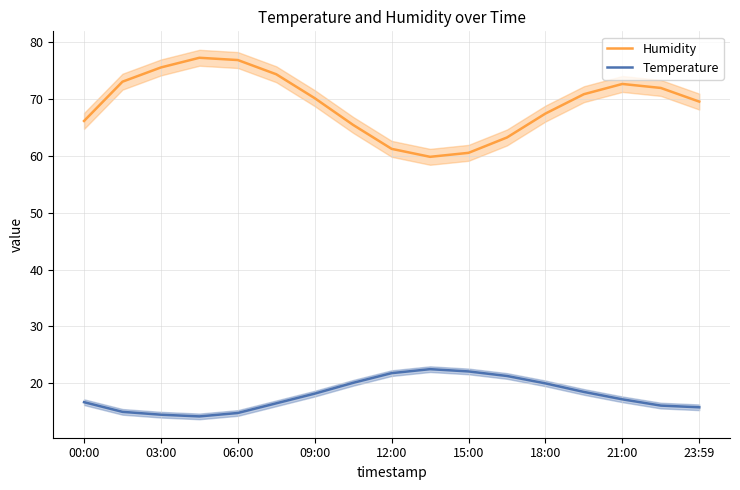

What is the highest value of the Temperature series?

22.5